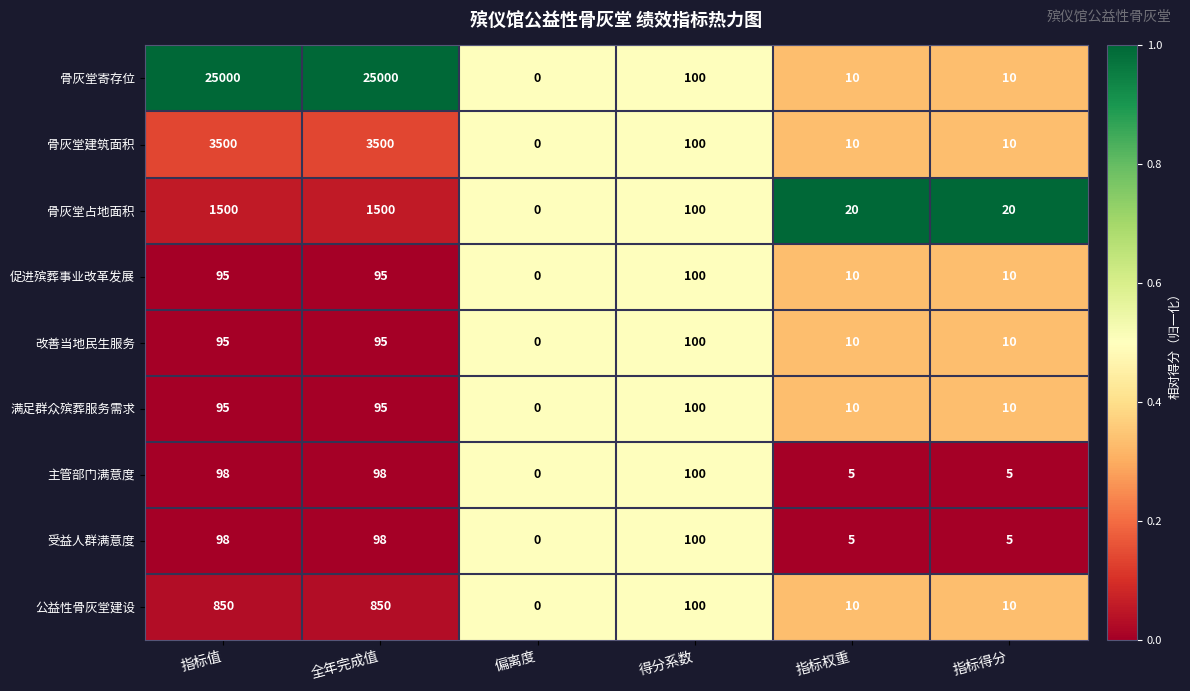

What is the difference between the 骨灰堂寄存位 values at 偏离度 and 指标得分?

10